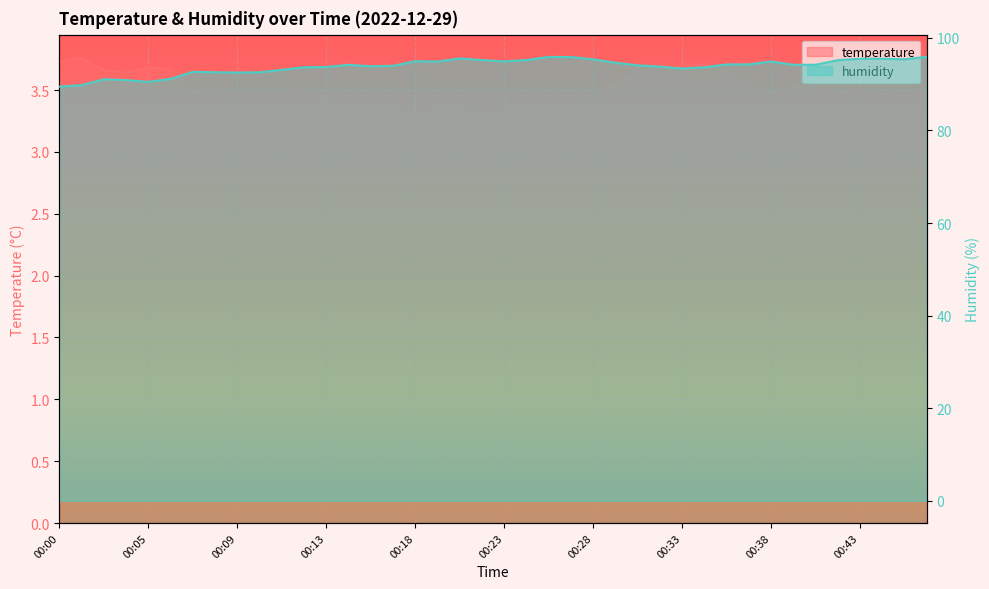

Which category has the lowest value across all series?

00:18